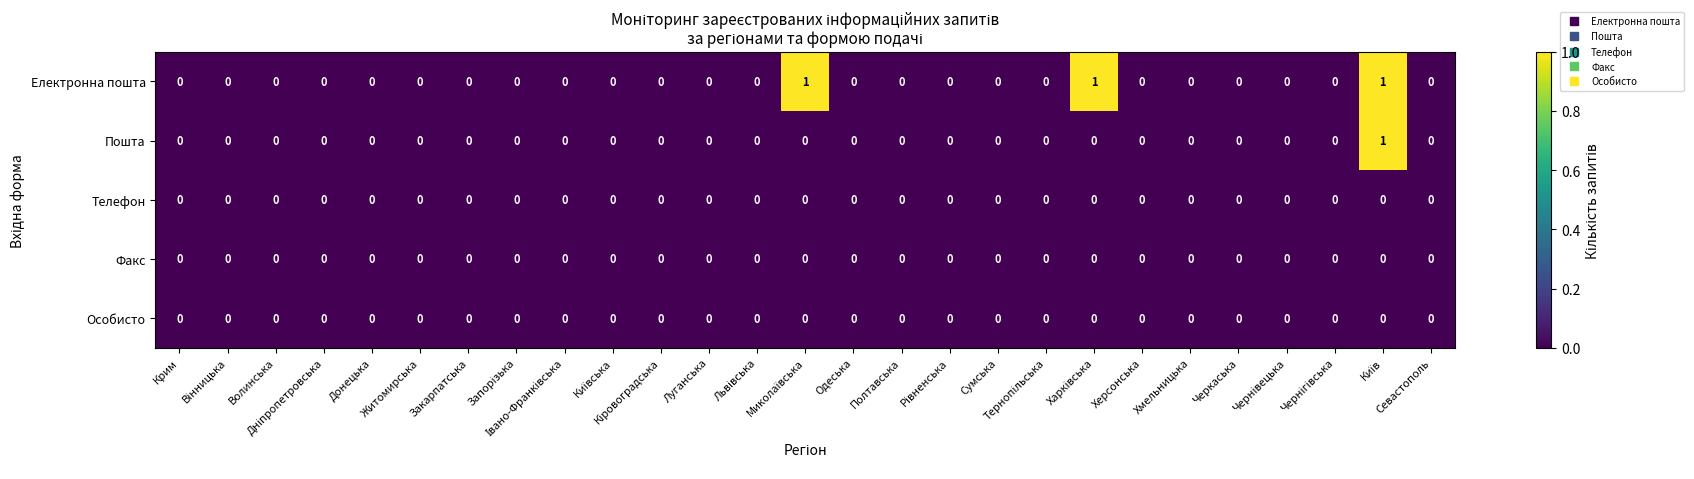

How many data points does each series have?

27